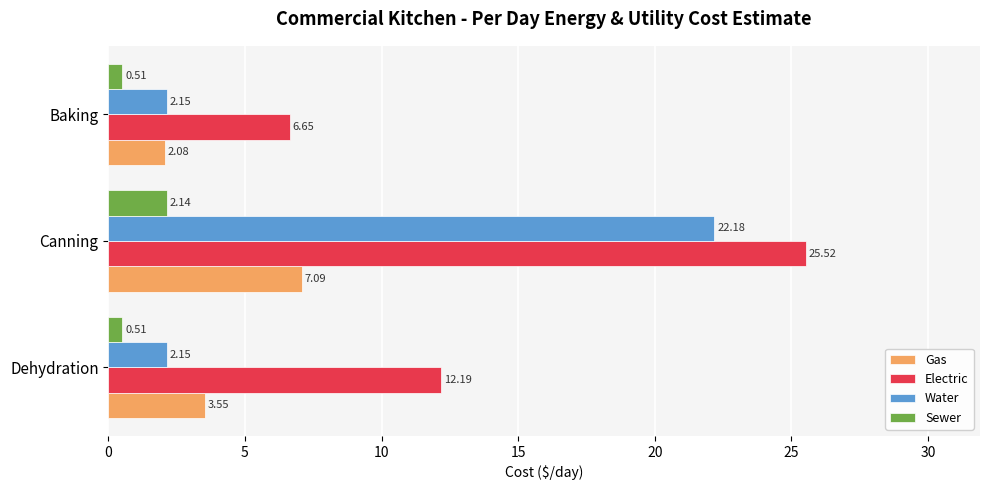

Which series has the largest total across all categories?

Electric